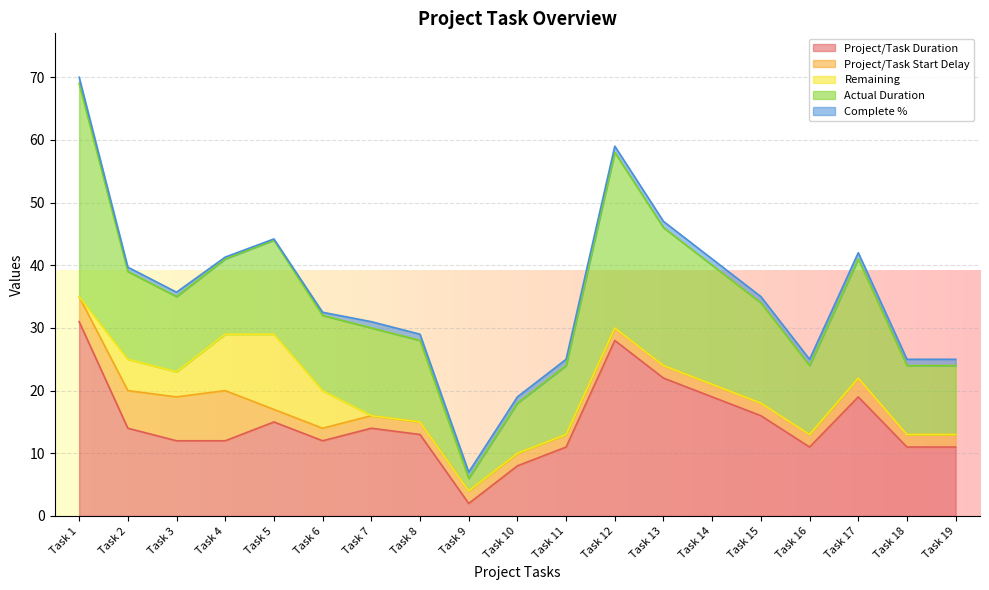

What is the value of the Project/Task Start Delay point at the 9th from the left?

2.0